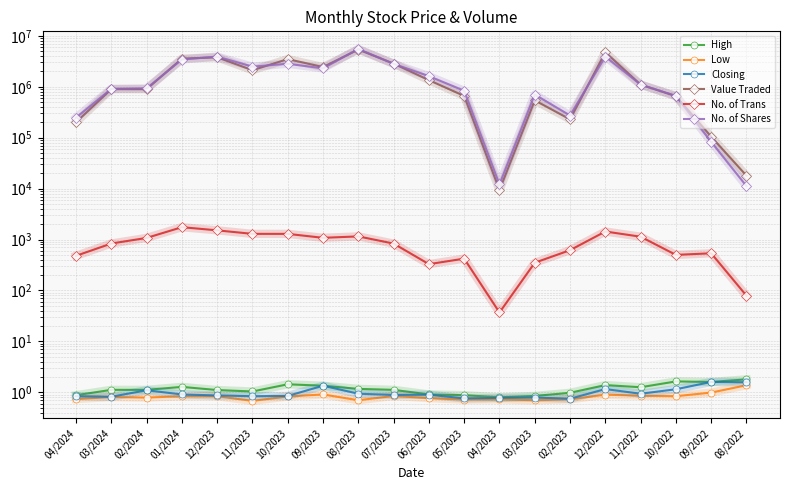

Which series has the largest range (max minus min)?

No. of Shares